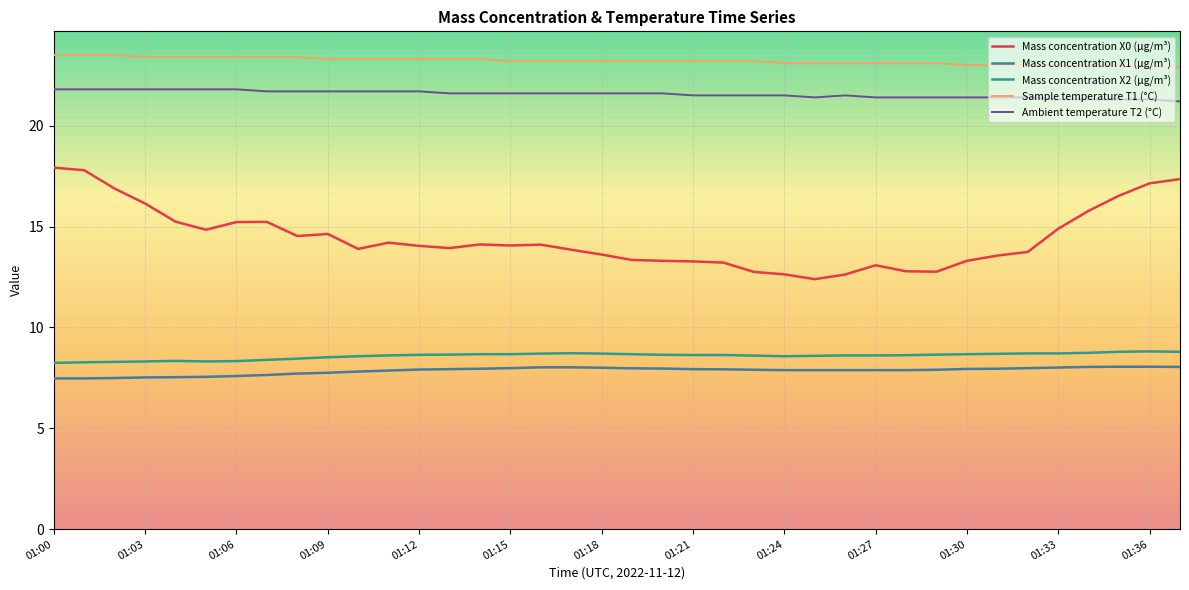

What is the greatest value displayed?

23.5